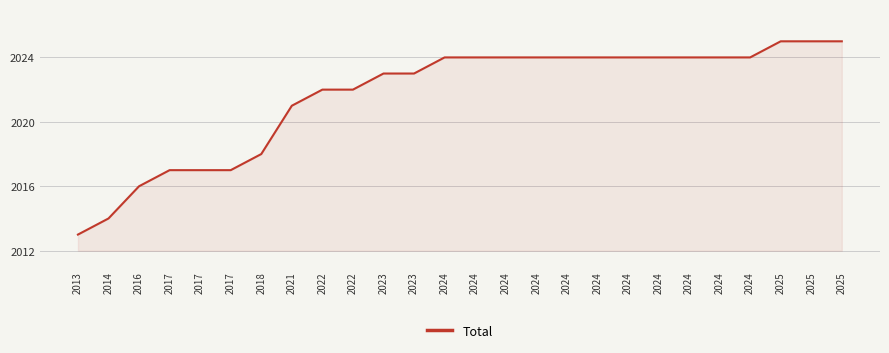

What is the change in value from 2013 to 2021?

+8